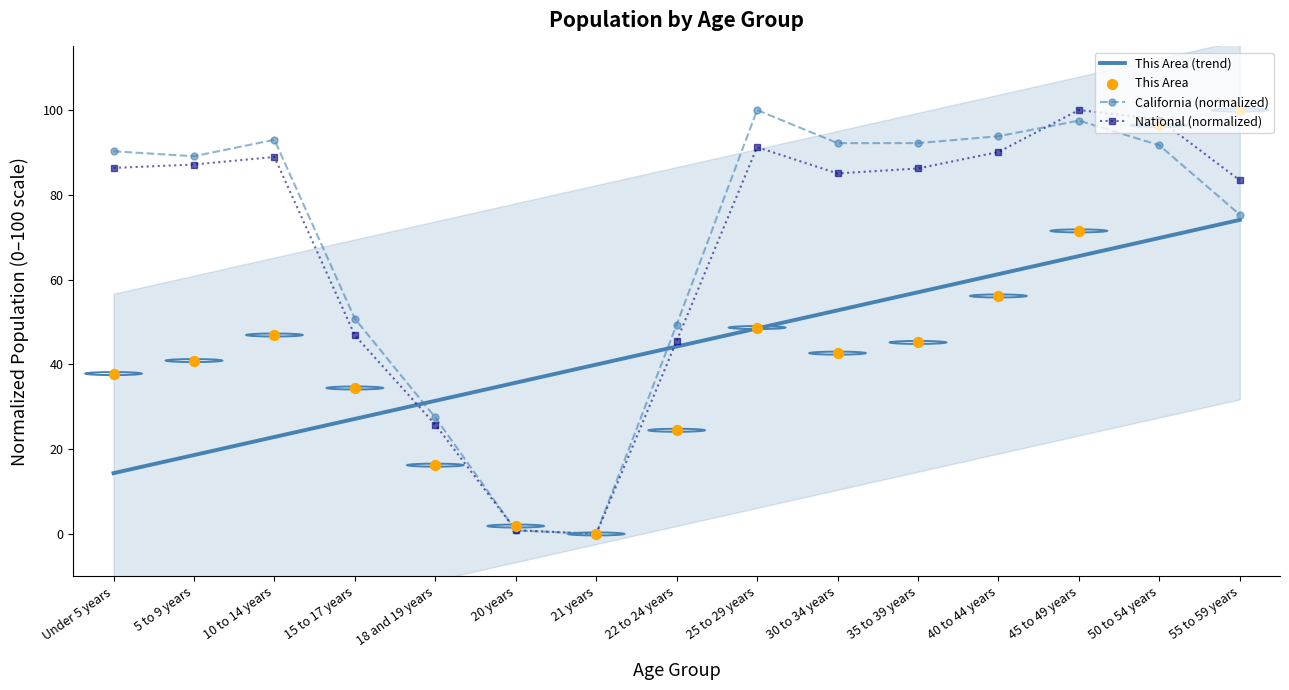

At how many categories does at least one series exceed 57?

10